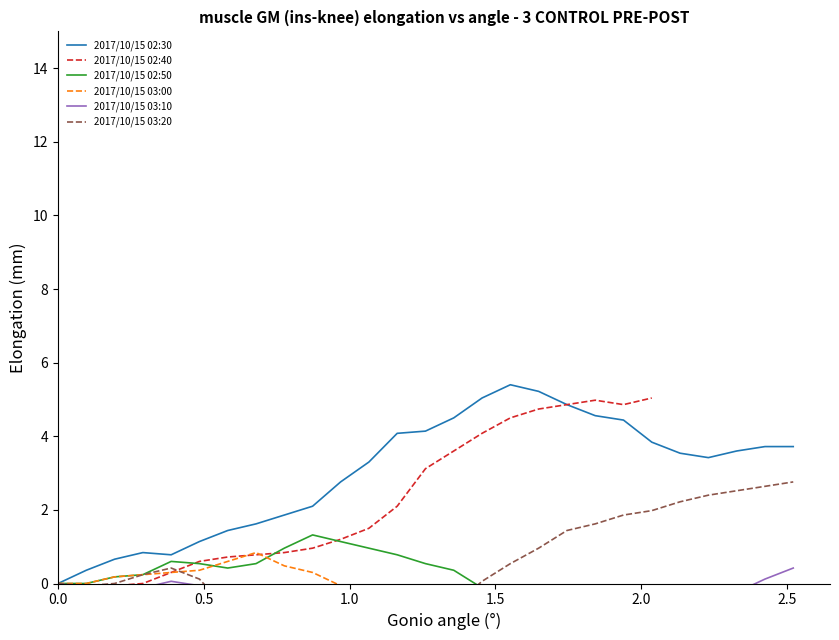

What is the maximum value for 2017/10/15 02:30?

5.4